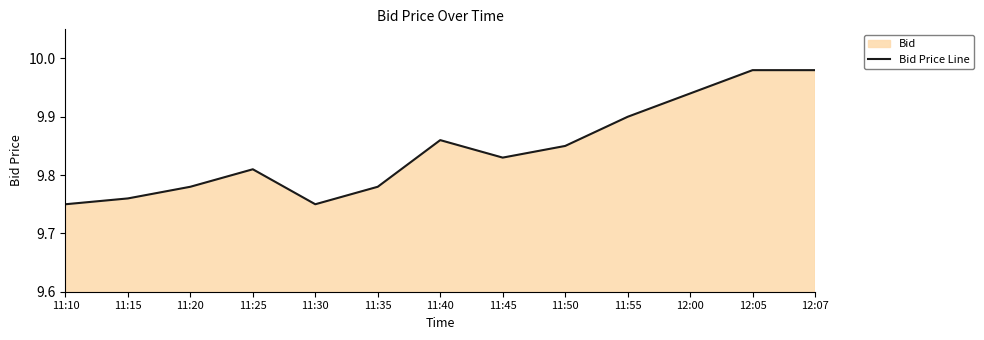

At which category does the data reach its first local peak?

11:25